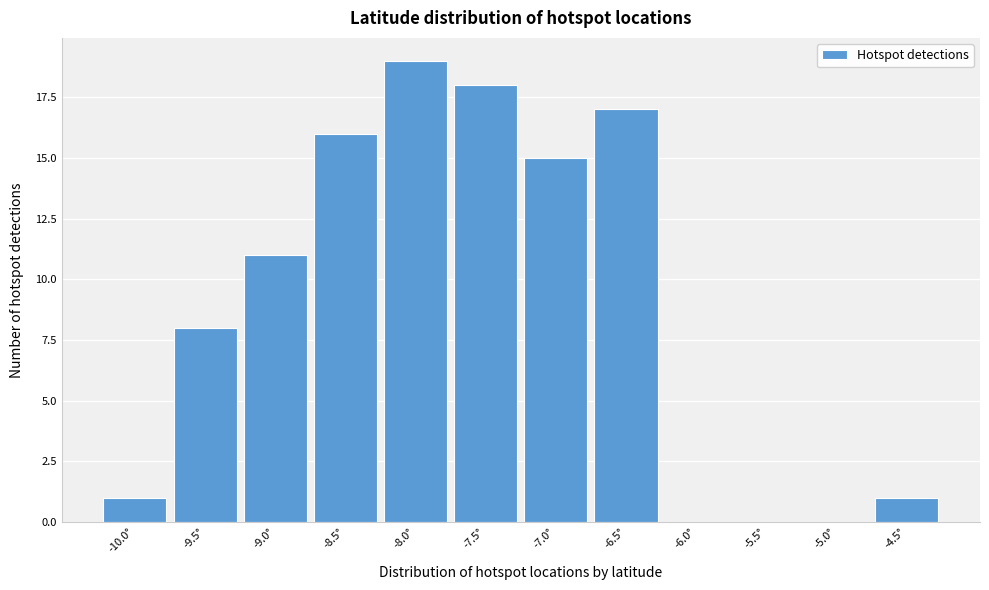

Reading left to right, what are all the values shown in this chart?

-10.0°=1	-9.5°=8	-9.0°=11	-8.5°=16	-8.0°=19	-7.5°=18	-7.0°=15	-6.5°=17	-6.0°=0	-5.5°=0	-5.0°=0	-4.5°=1